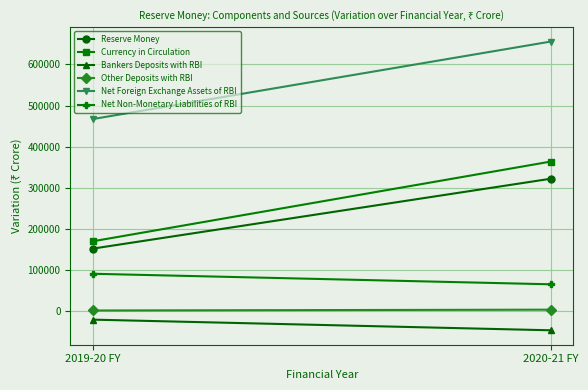

Rank the series at 2020-21 FY from highest to lowest value.

Net Foreign Exchange Assets of RBI, Currency in Circulation, Reserve Money, Net Non-Monetary Liabilities of RBI, Other Deposits with RBI, Bankers Deposits with RBI